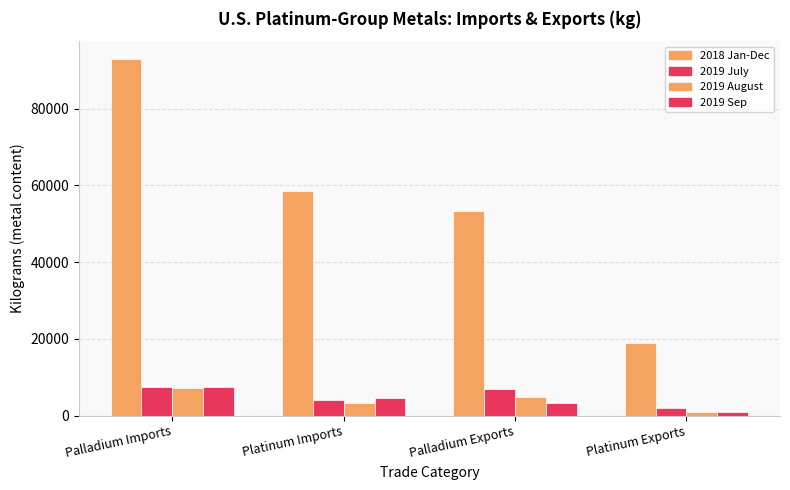

Reading left to right, transcribe all the data shown in this chart.

2018 Jan-Dec: Palladium Imports=92900.0	Platinum Imports=58500.0	Palladium Exports=53300.0	Platinum Exports=18900.0
2019 July: Palladium Imports=7450.0	Platinum Imports=4050.0	Palladium Exports=7040.0	Platinum Exports=2080.0
2019 August: Palladium Imports=7290.0	Platinum Imports=3180.0	Palladium Exports=4810.0	Platinum Exports=1020.0
2019 Sep: Palladium Imports=7520.0	Platinum Imports=4630.0	Palladium Exports=3280.0	Platinum Exports=908.1